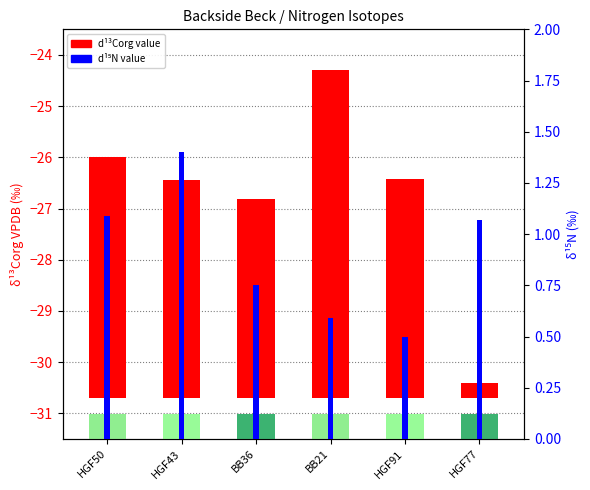

Reading right to left, list all the values displayed in this chart.

d13Corg (‰): 0.3	4.3	6.4	3.9	4.2	4.7
d15N (‰): 1.1	0.5	0.6	0.8	1.4	1.1